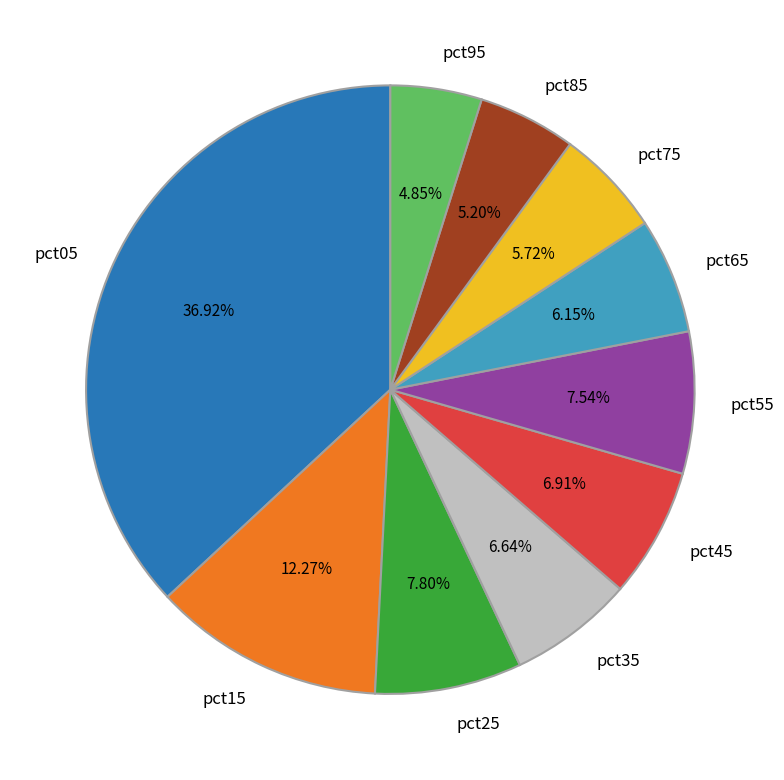

To the nearest percent, what percentage of the pie is pct55?

8%